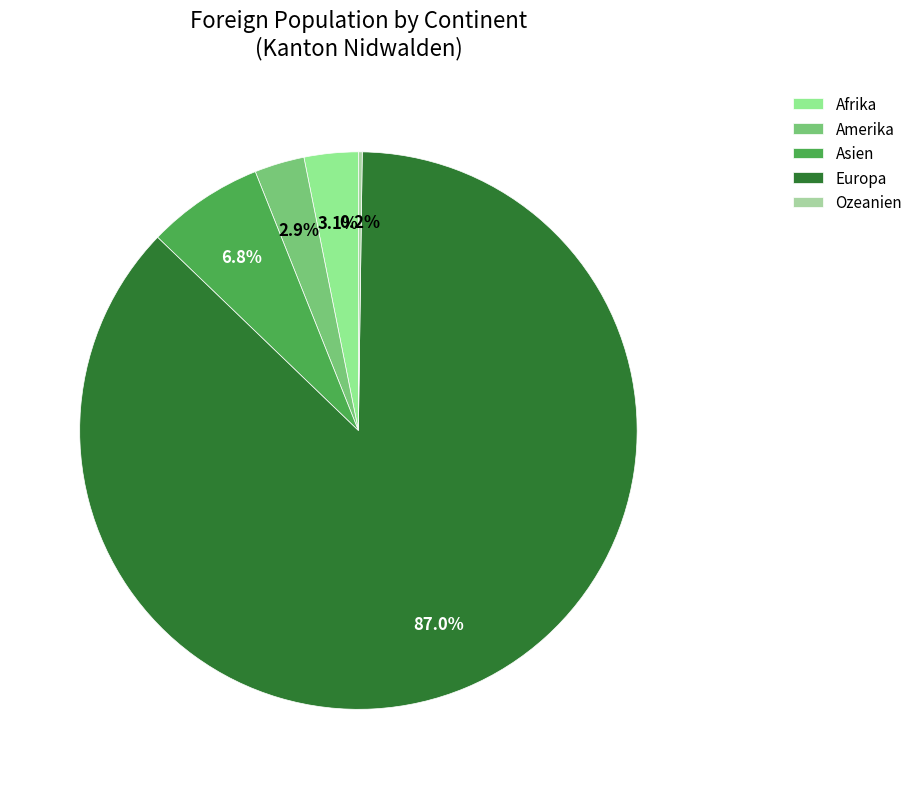

Is there a majority slice in this chart?

Yes